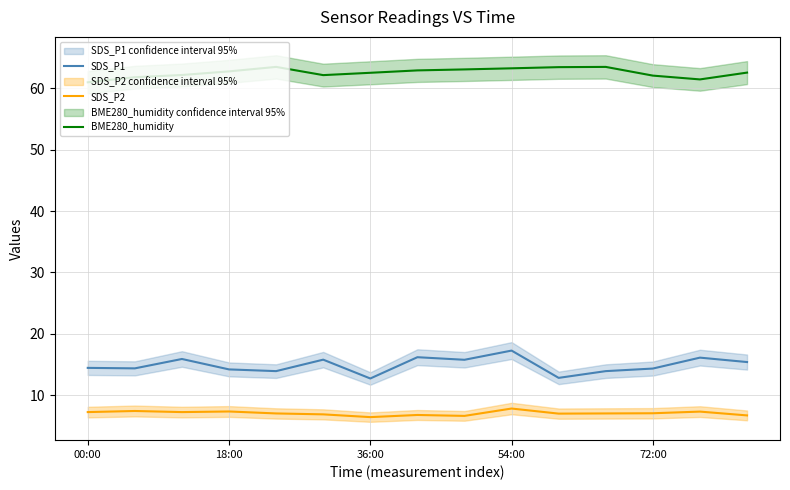

What is the smallest value displayed?

6.4